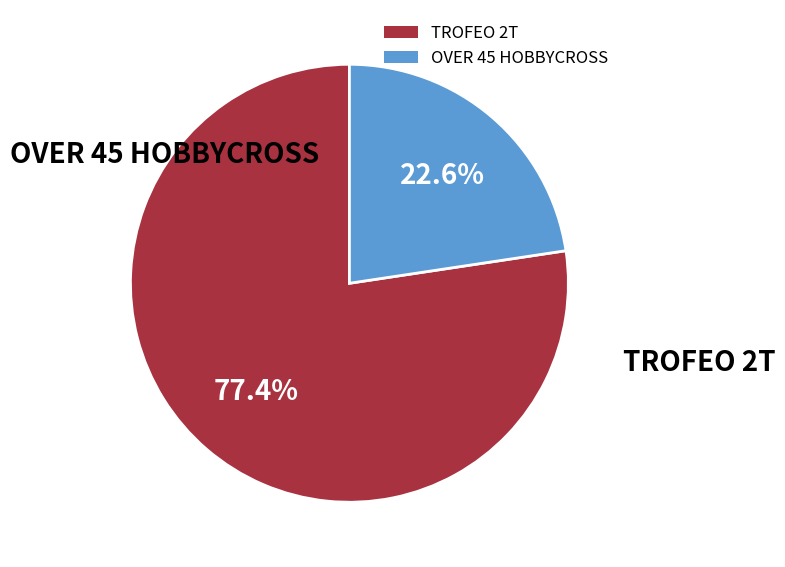

Approximately how many times larger is the value at TROFEO 2T compared to OVER 45 HOBBYCROSS?

3.4